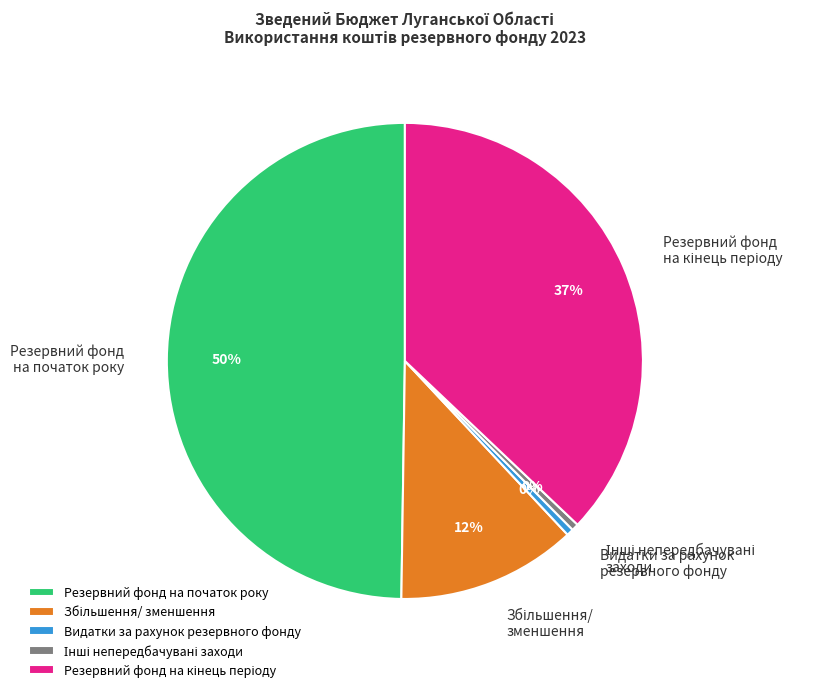

Which has a higher value, Резервний фонд на початок року or Видатки за рахунок резервного фонду?

Резервний фонд на початок року